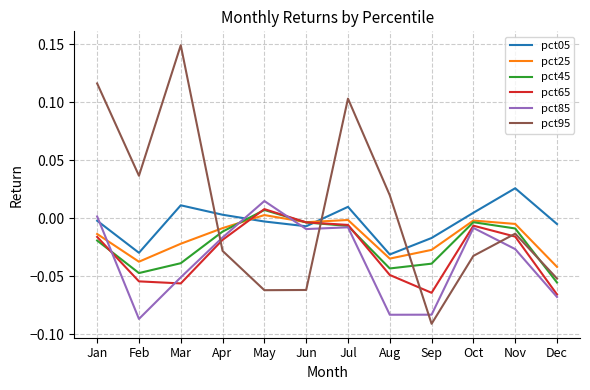

At which label does pct05 first exceed 0?

Mar